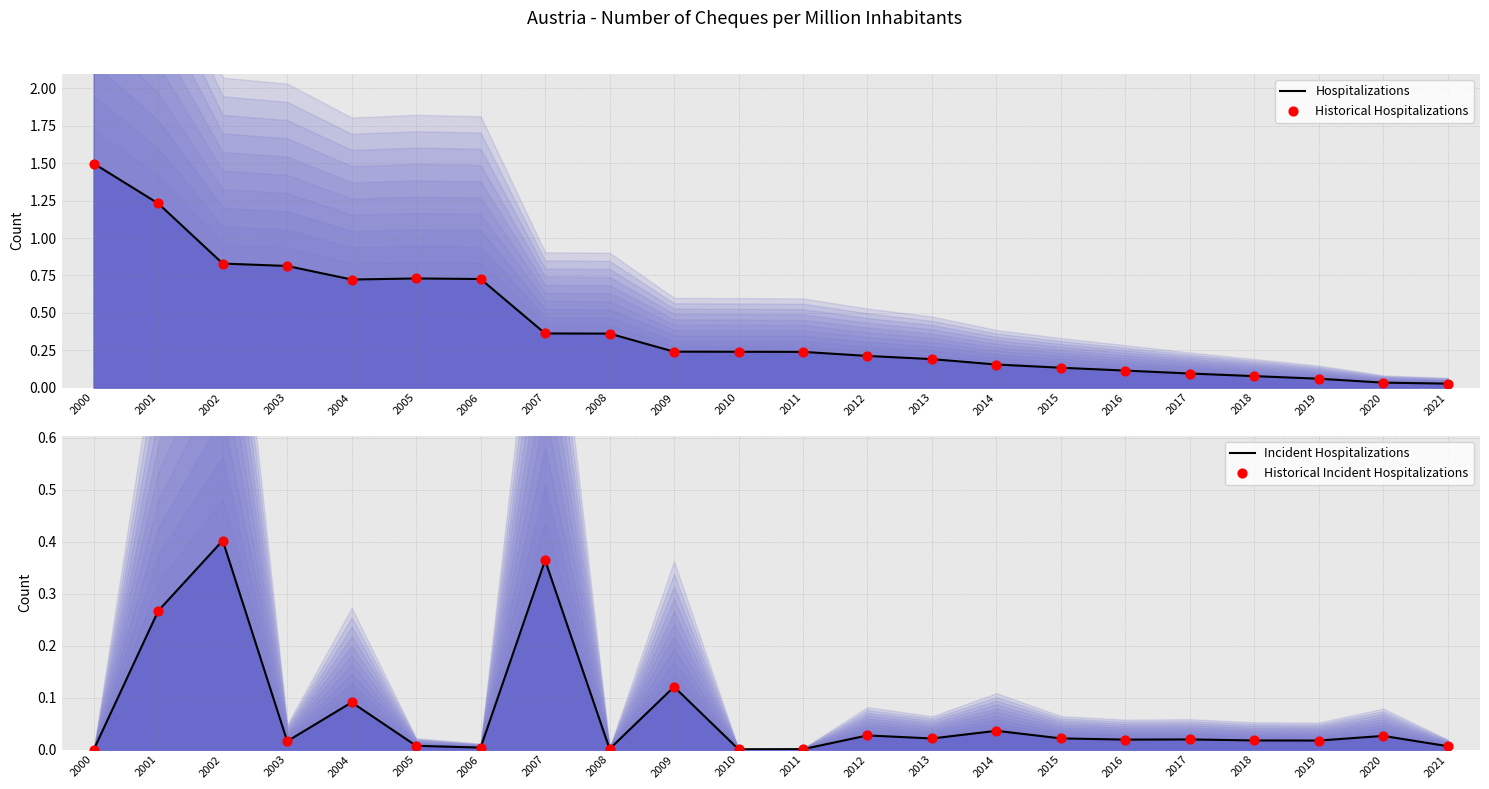

At which category is the sum across all series the highest?

2000